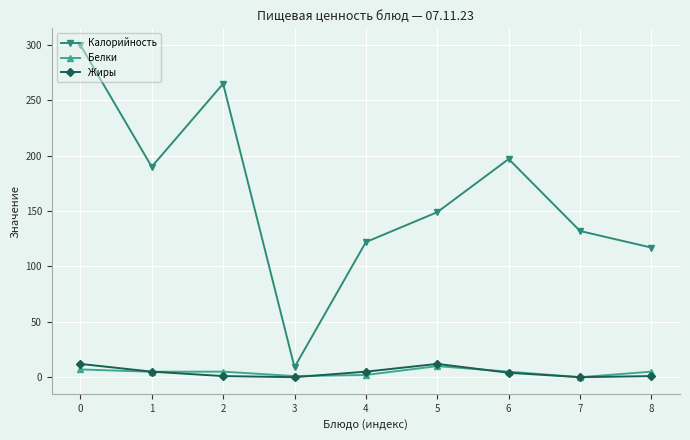

What are all the series names shown in the legend?

Калорийность, Белки, Жиры